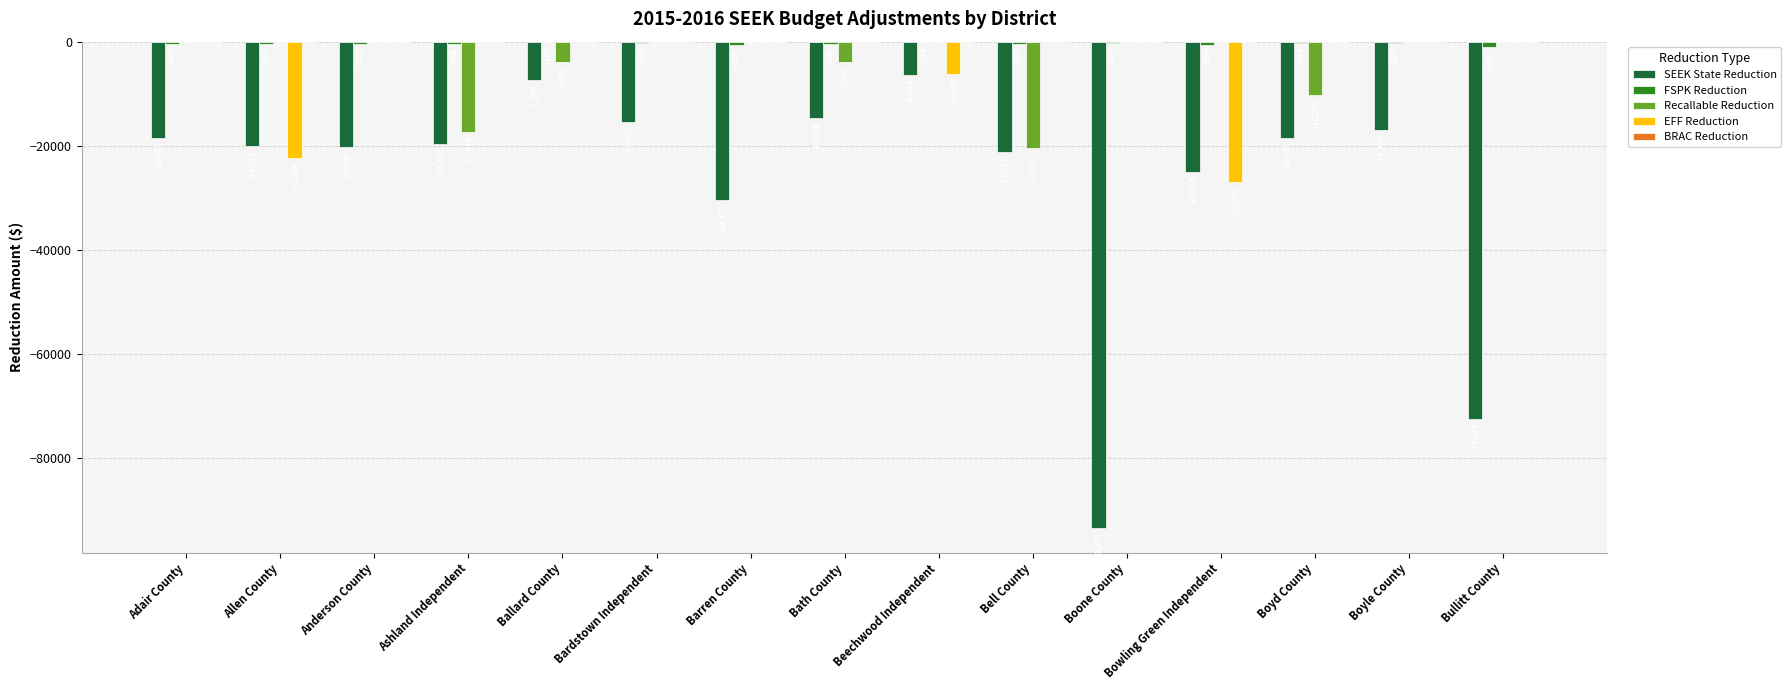

True or false: EFF Reduction has a value of 0 at Boyle County.

True